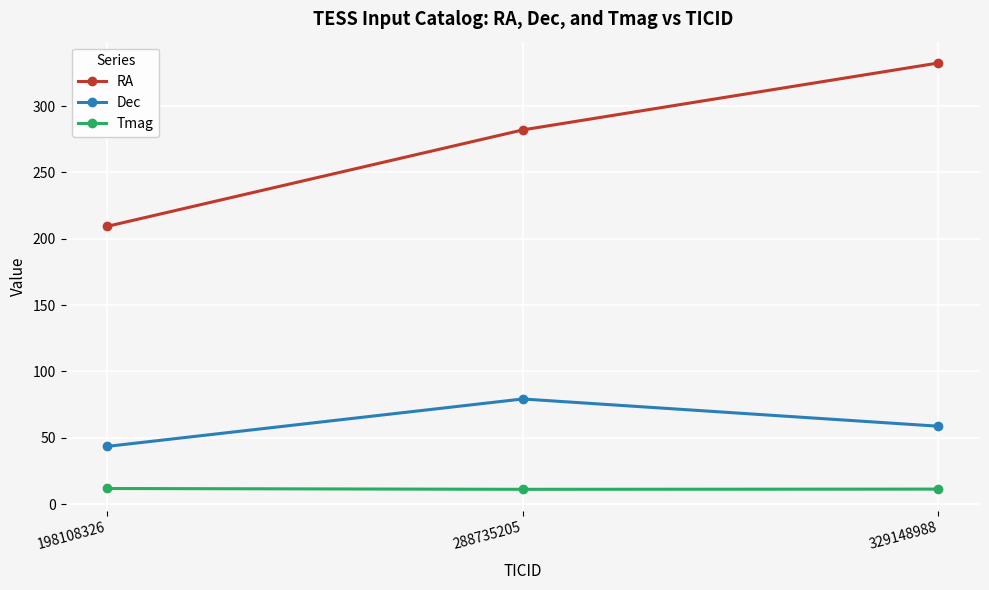

What is the difference between the maximum and second lowest values in the Dec series?

20.6